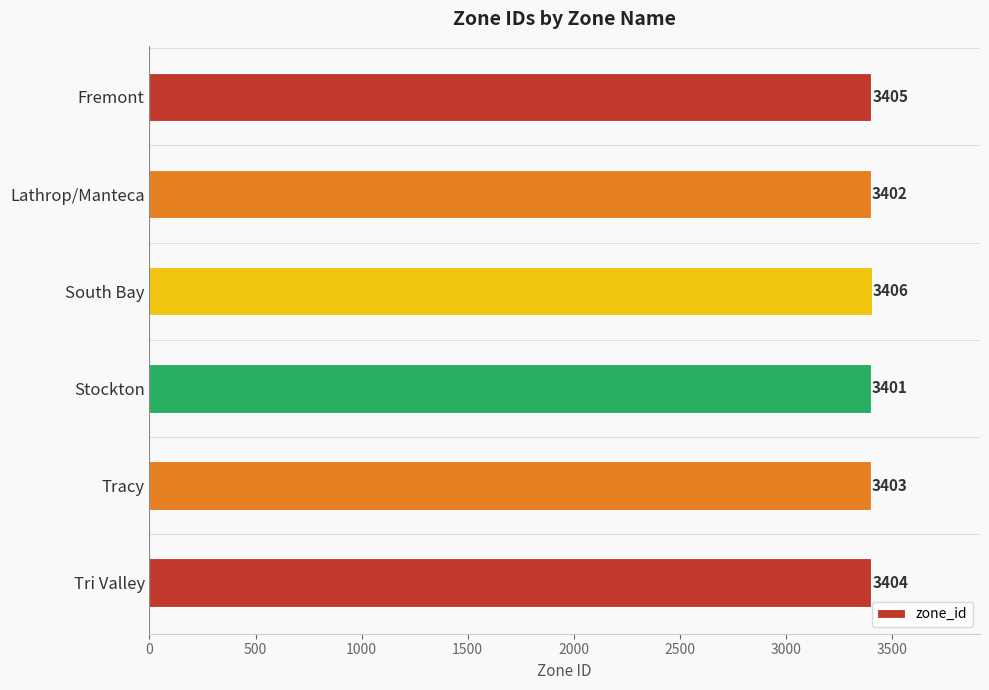

How many values are below 3404?

3